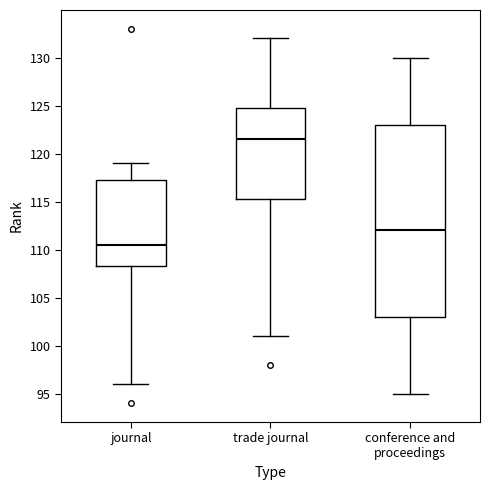

Which box has the lowest median line?

journal